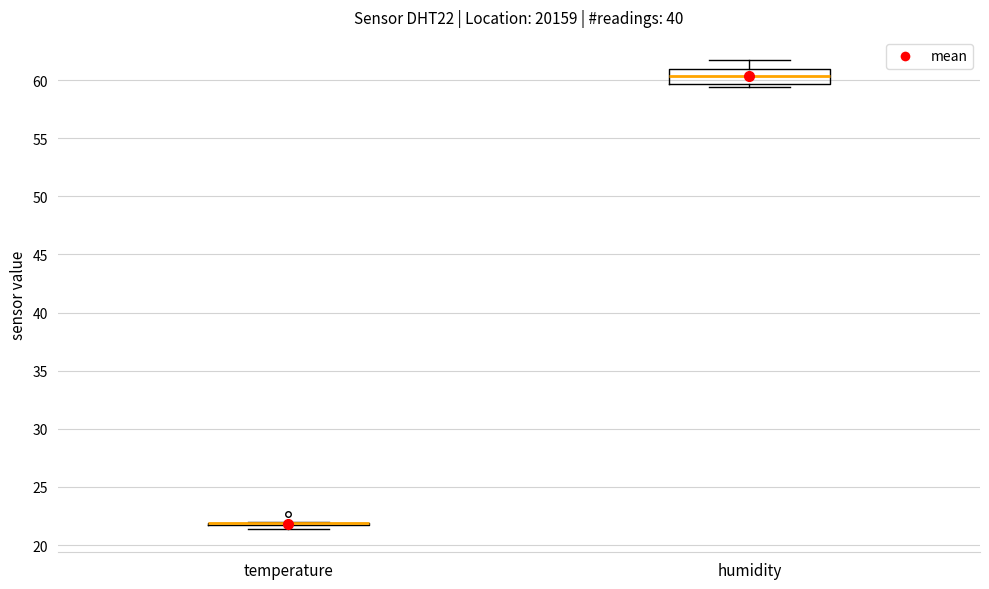

Reading left to right, read every box against the y-axis: the position of its median line, the range the box covers, and the ends of its whiskers. The values are not printed on the chart, so give them approximately, as read against the axis.

temperature: box collapsed to a line at 22.0, whiskers 21.5 to 22.0
humidity: median 60.5, box 59.5 to 61.0, whiskers 59.5 (just below the box's lower edge) to 61.5